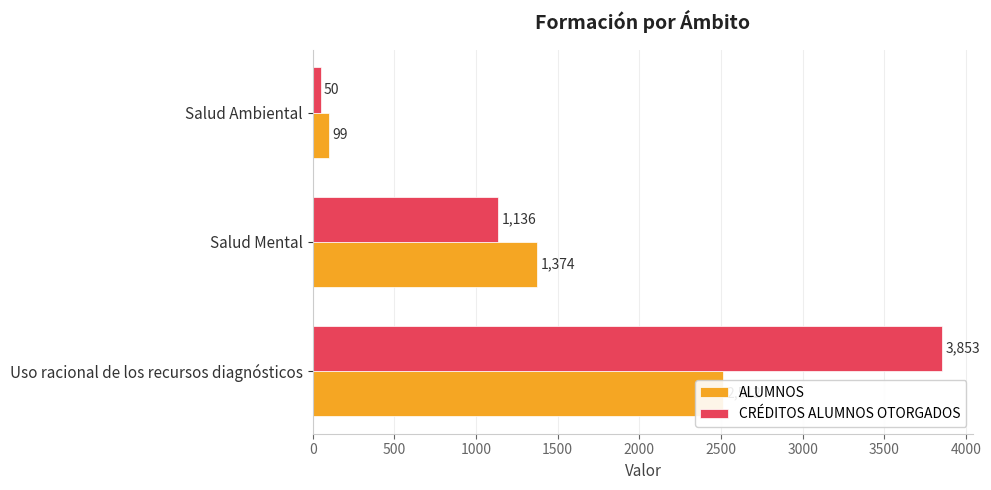

What is the sum of all CRÉDITOS ALUMNOS OTORGADOS values?

5038.5